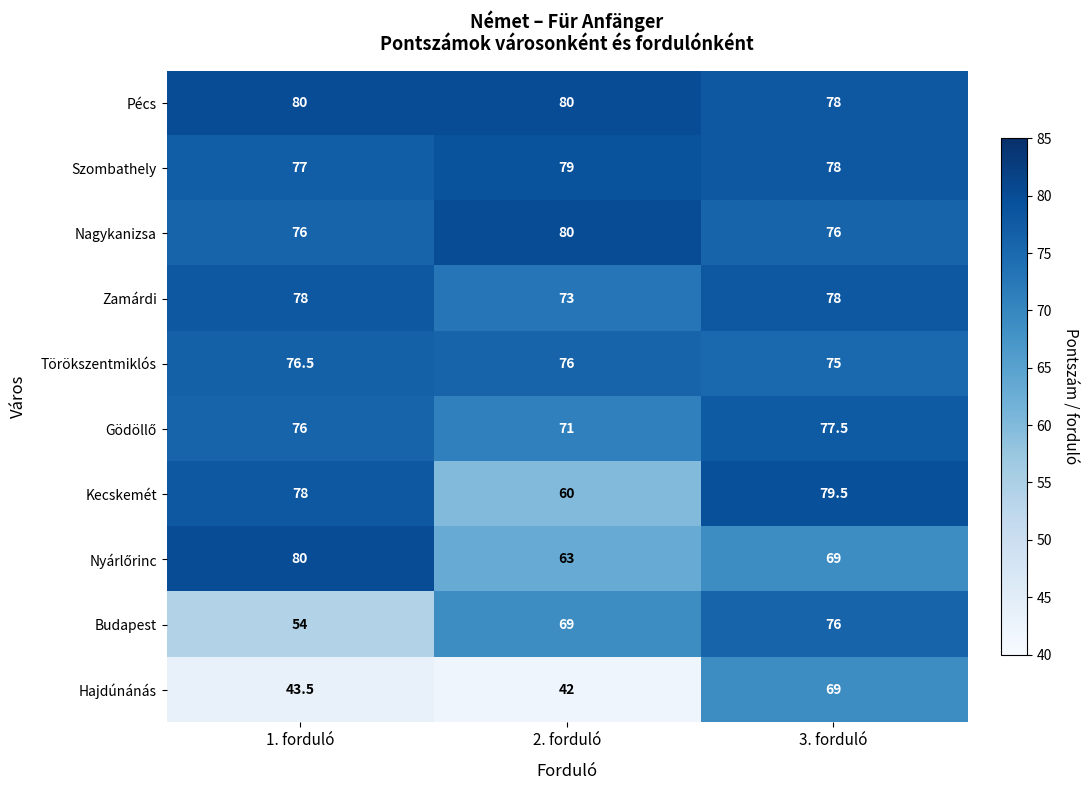

What is the difference between the maximum and minimum values in the Szombathely series?

2.0